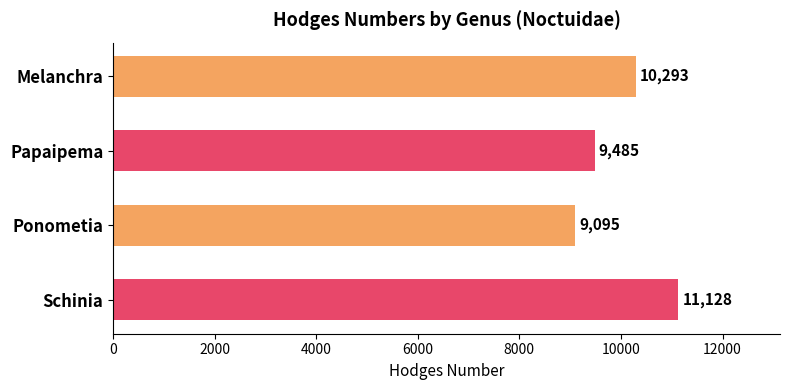

Rank the categories by value from highest to lowest.

Schinia, Melanchra, Papaipema, Ponometia